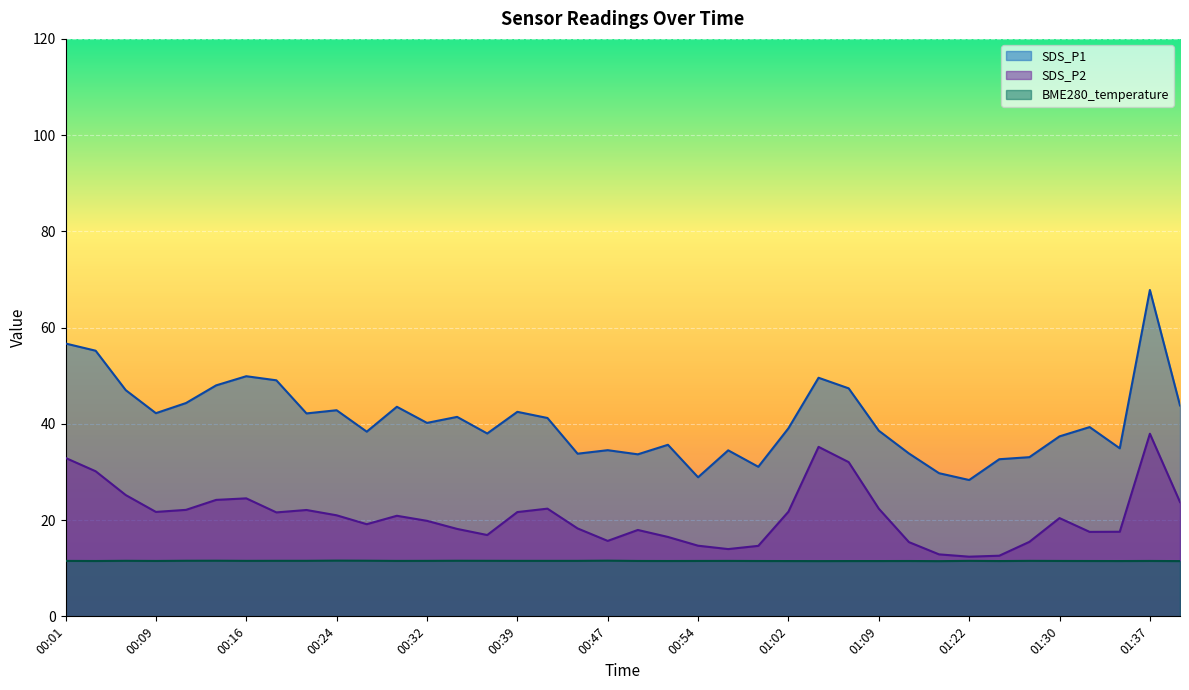

What is the difference between the second highest and second lowest values in the SDS_P1 series?

27.8